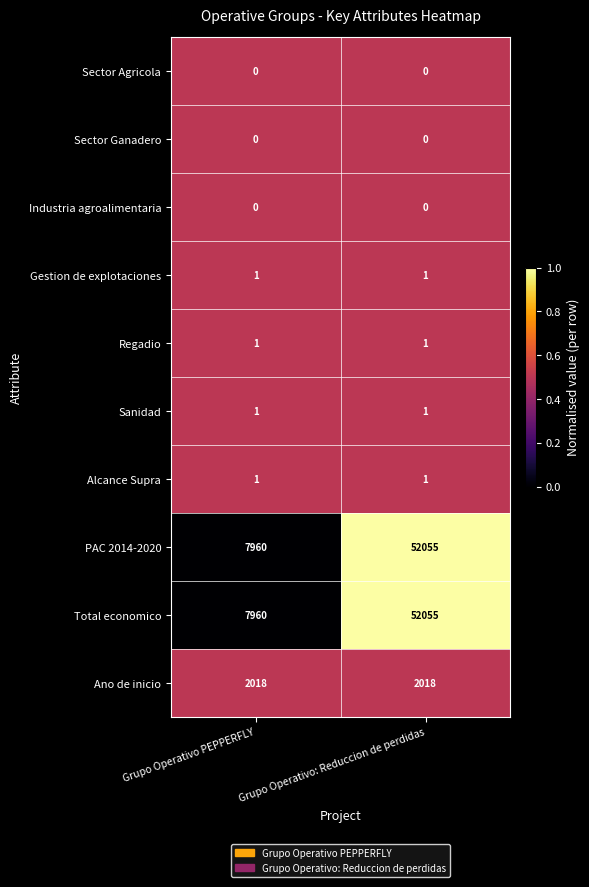

What is the difference between the highest and lowest values at Grupo Operativo PEPPERFLY?

7960